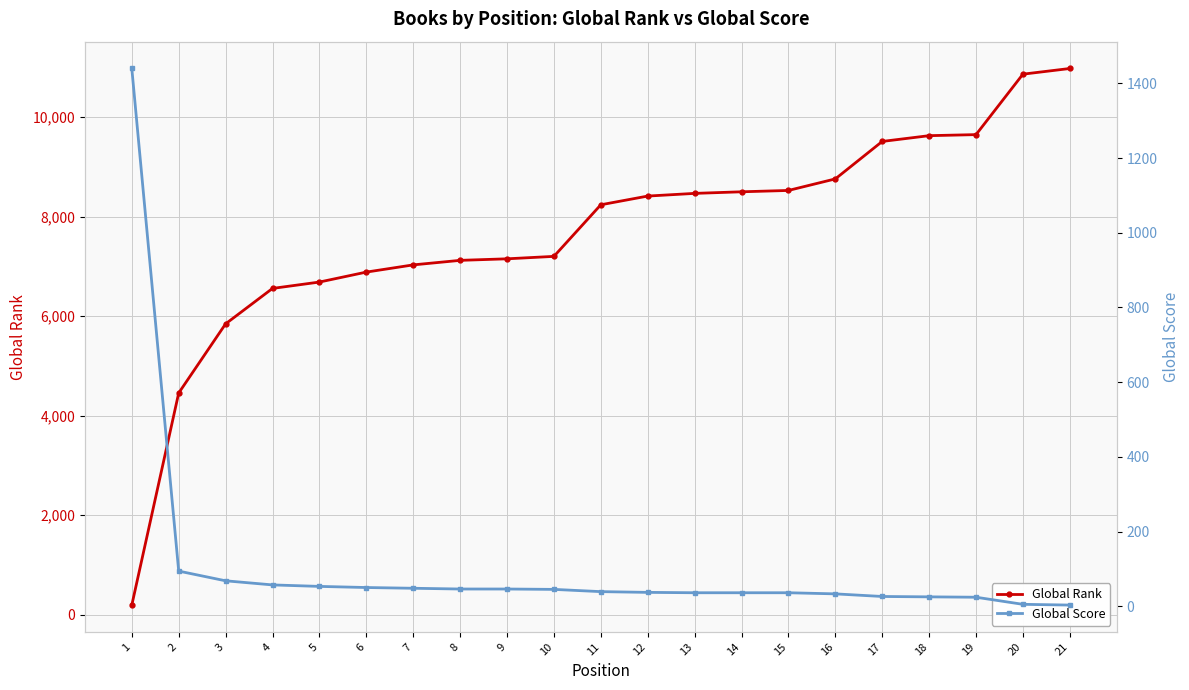

How many data points in Global Rank are less than 8239?

10